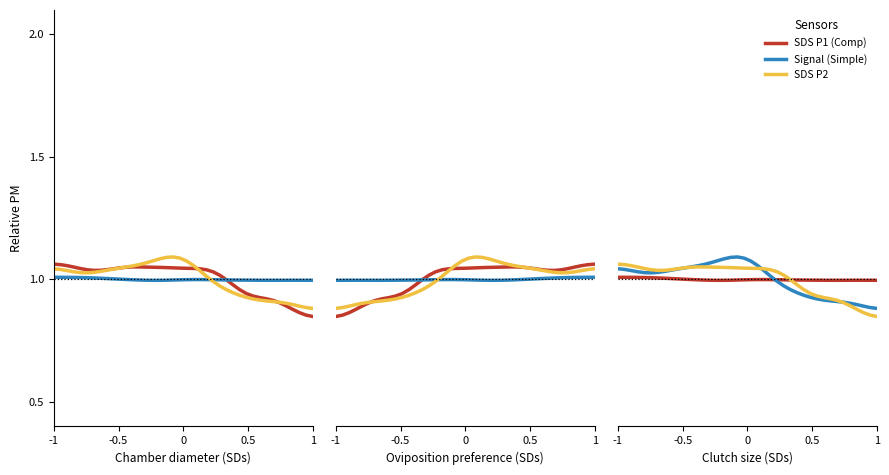

What is the average value of the SDS P2 series?

1.0